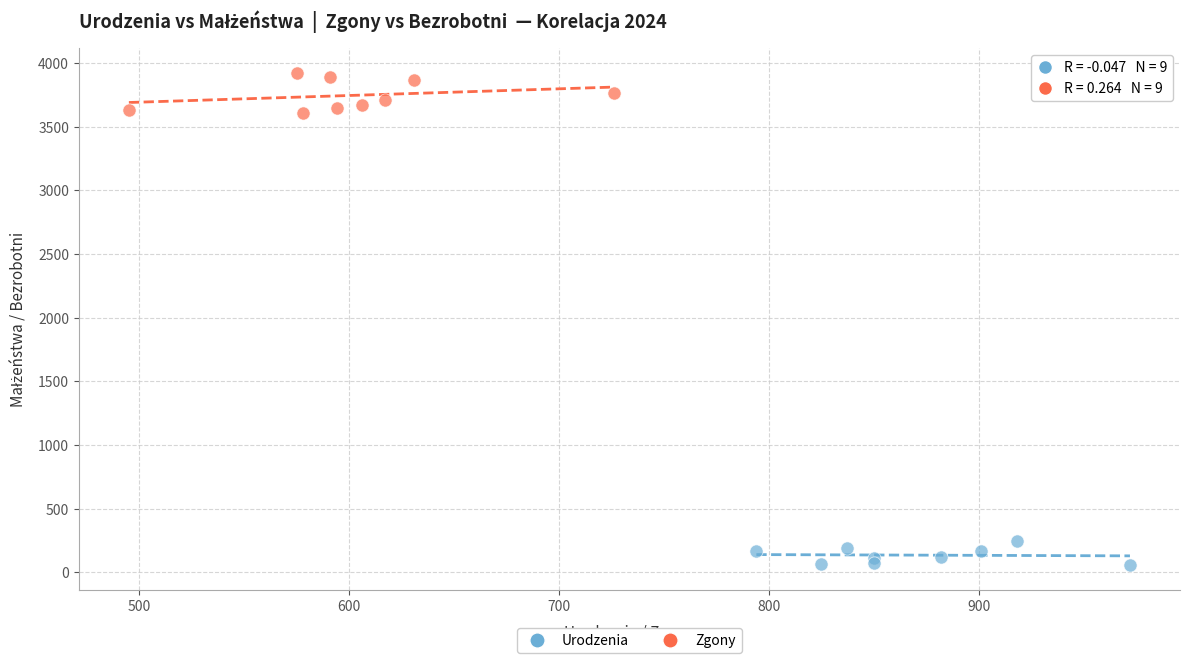

Which series reaches the minimum Y coordinate?

Urodzenia